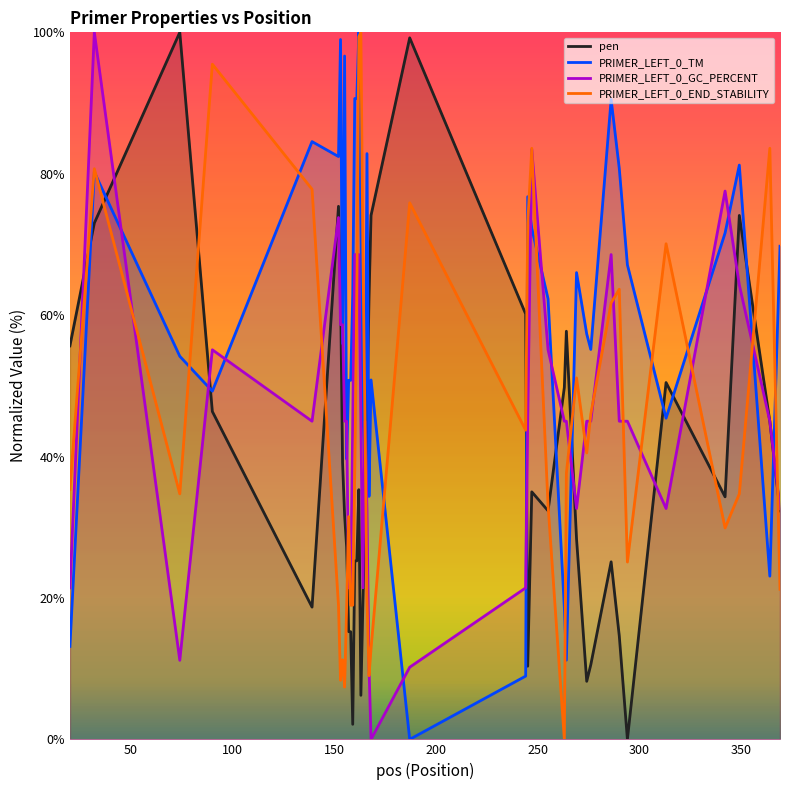

After their last crossing, which series has the higher values: PRIMER_LEFT_0_TM or PRIMER_LEFT_0_GC_PERCENT?

PRIMER_LEFT_0_TM